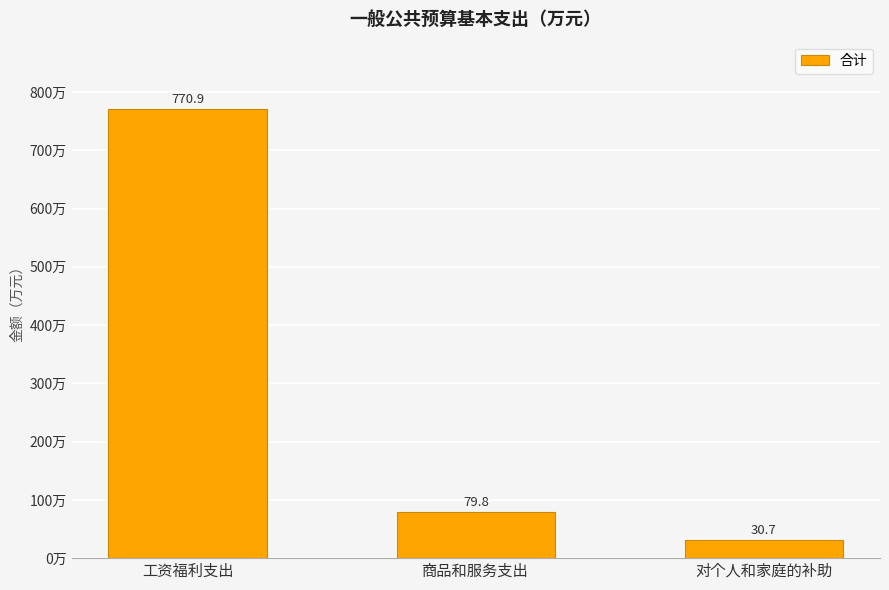

The chart shows a value of 770.9 at 工资福利支出. True or false?

True